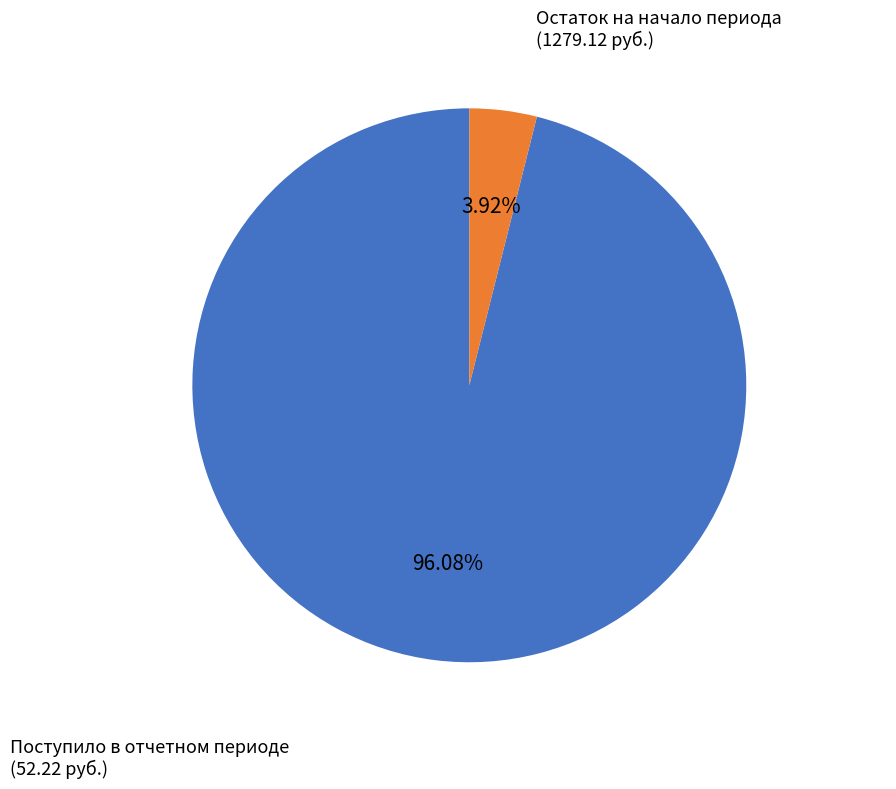

Does any single category account for the majority?

Yes